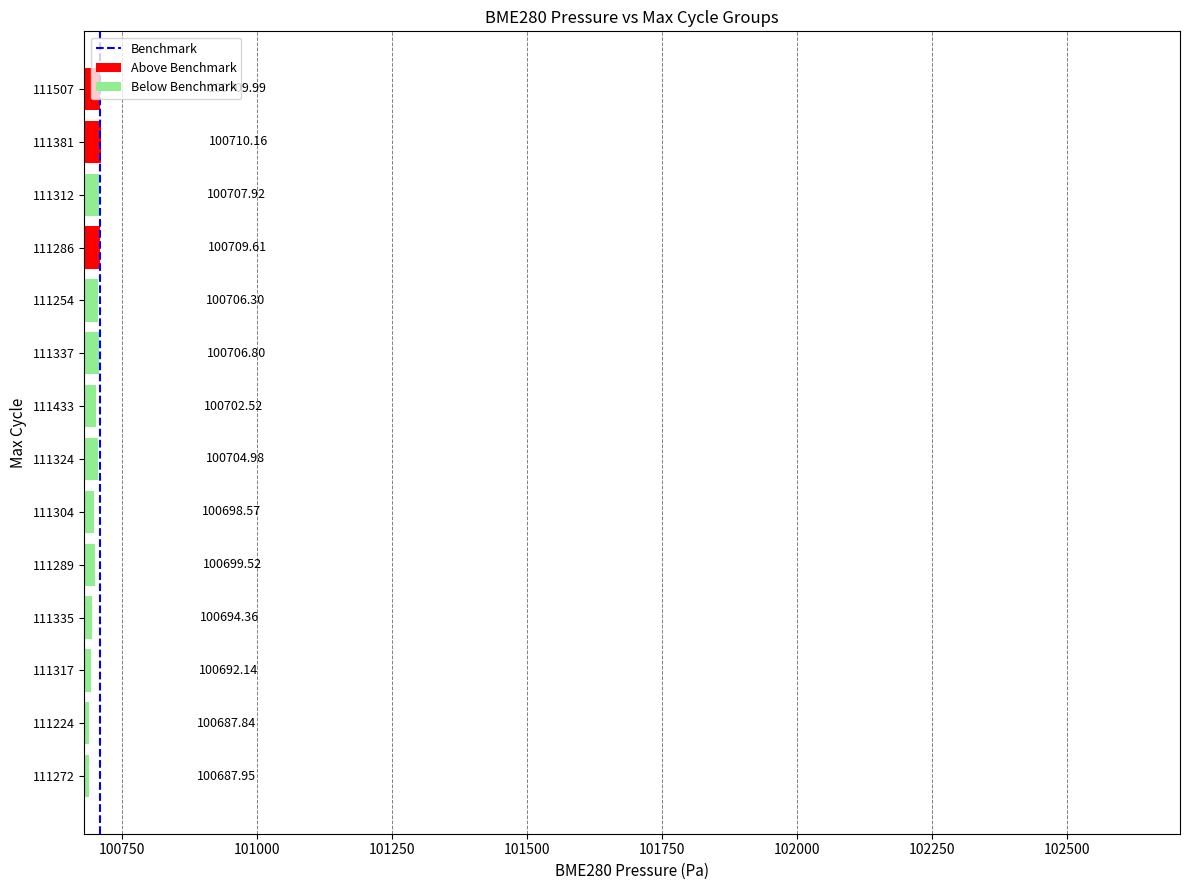

What is the difference between the maximum and second lowest values?

22.2